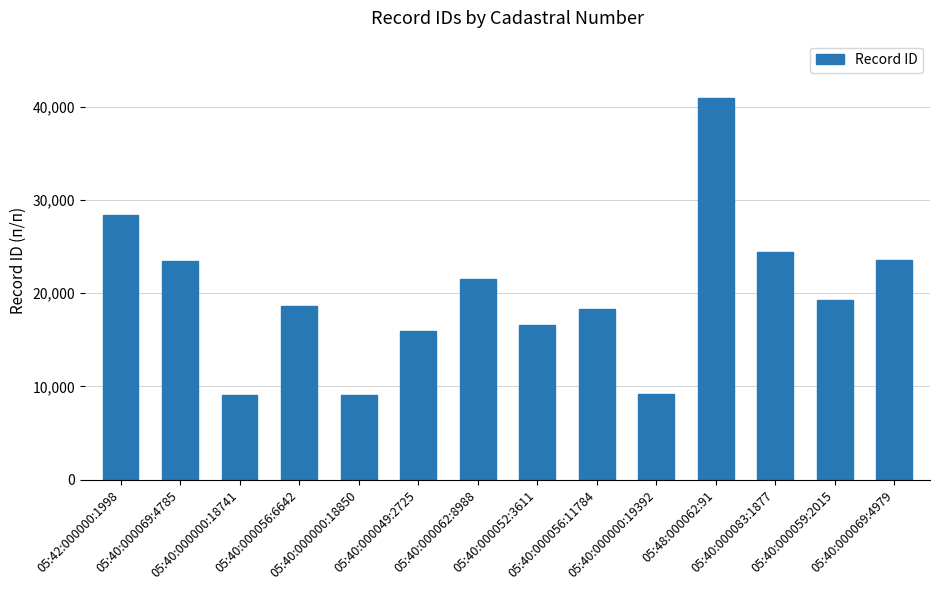

Are the bars grouped side by side (vs. stacked)?

No